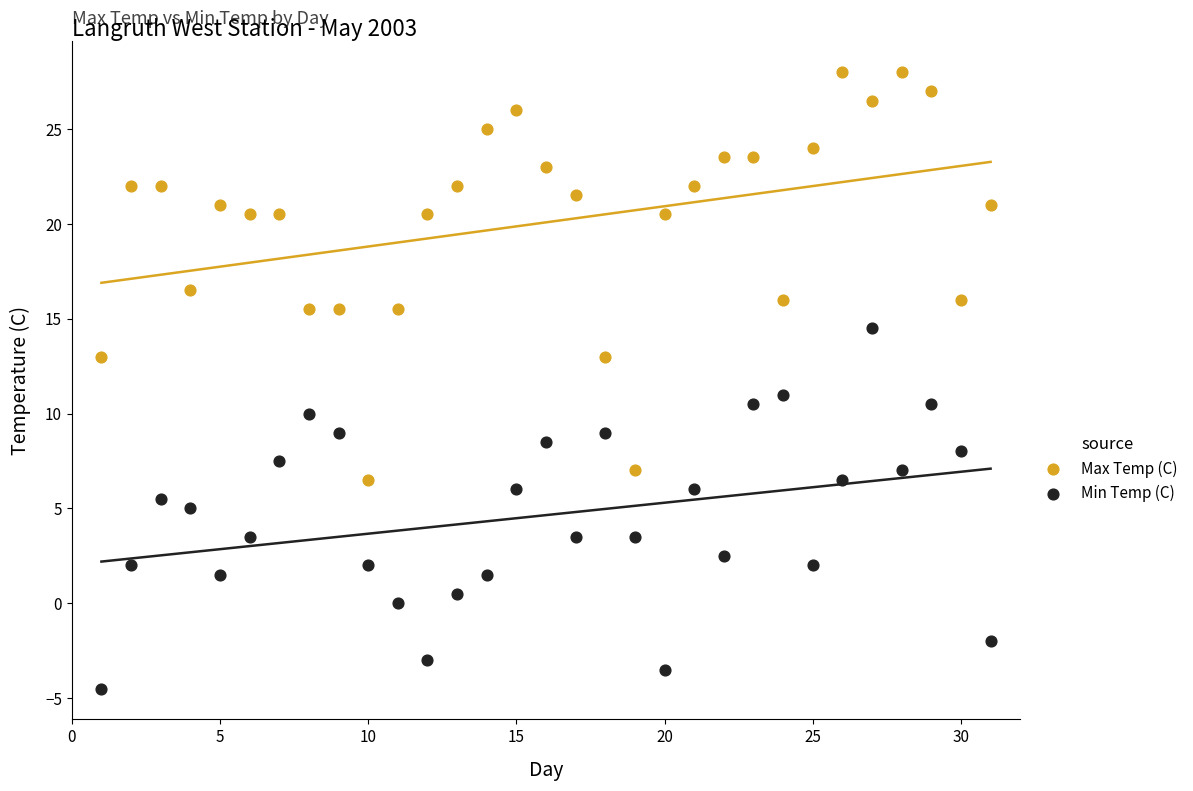

Across all data points, what is the range of Y values (max minus min)?

32.5